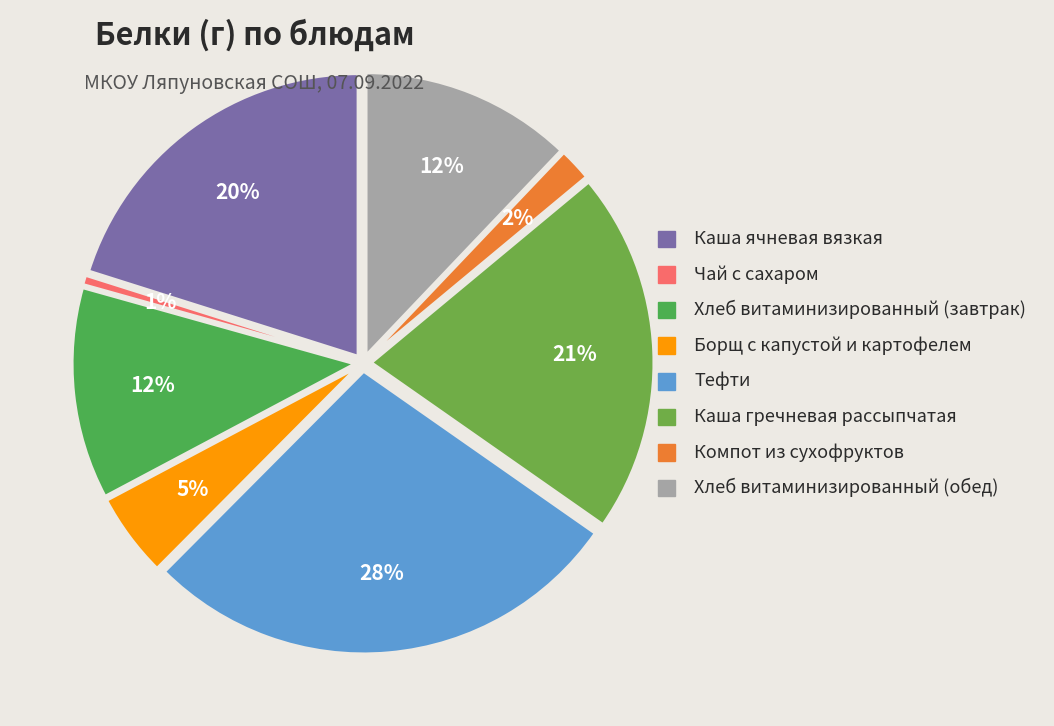

To the nearest percent, what is the difference between the Каша ячневая вязкая and Хлеб витаминизированный (обед) slice percentages?

8%